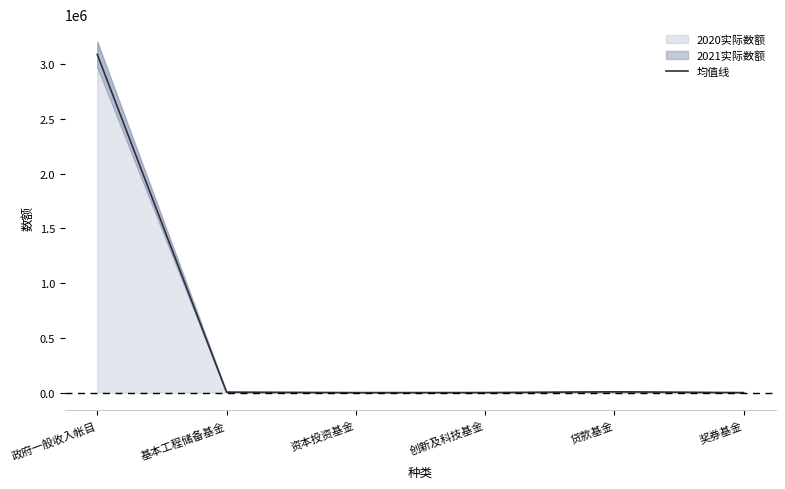

Which has a higher value, 创新及科技基金 or 贷款基金?

贷款基金